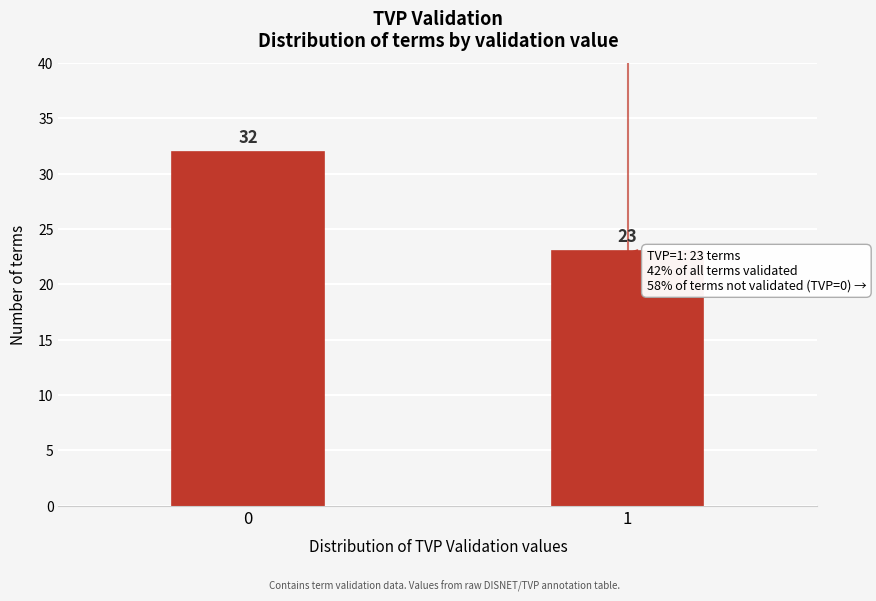

Reading right to left, transcribe all the data shown in this chart.

23	32